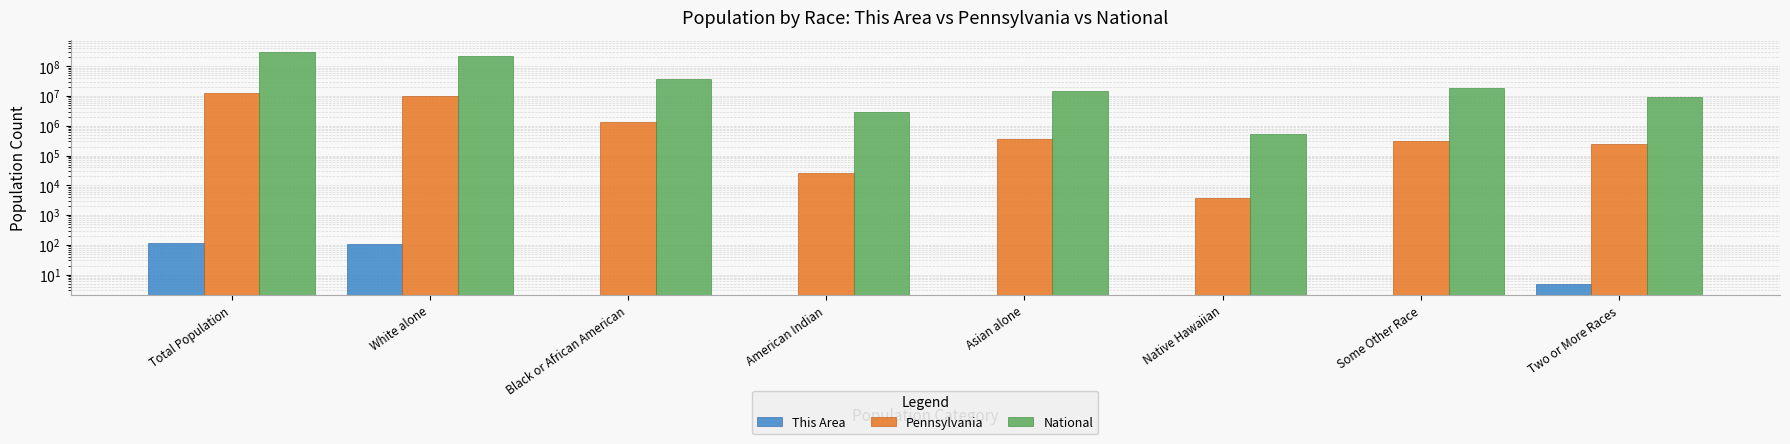

What is the difference between the second highest and minimum values in the Pennsylvania series?

10402635